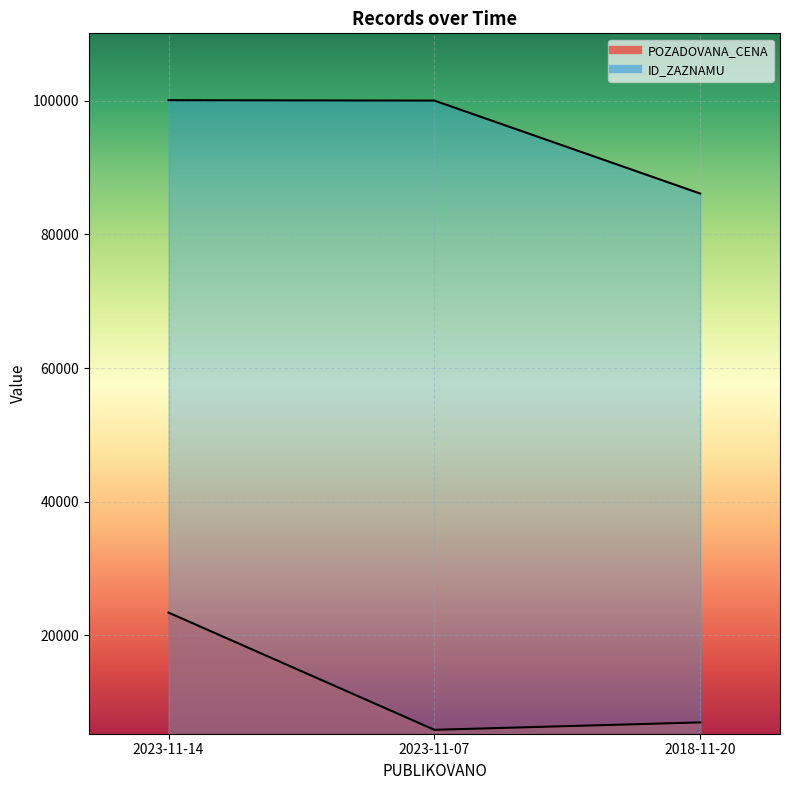

Is the value of POZADOVANA_CENA at 2023-11-14 greater than the value of ID_ZAZNAMU at 2018-11-20?

No